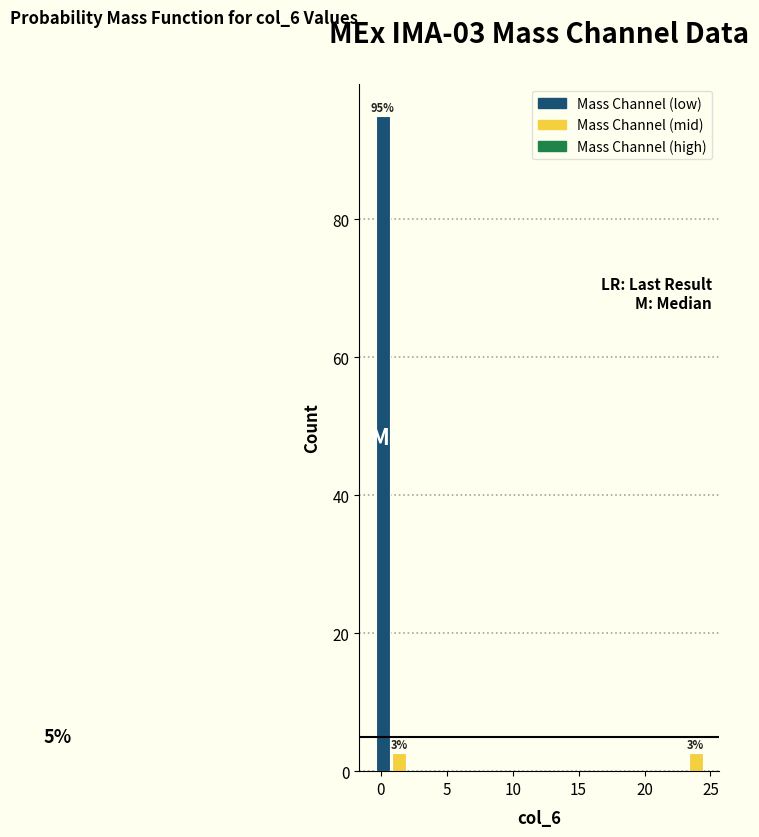

Around what value on the x-axis is the tallest bar? Give the approximate position of its centre, as read against the axis.

0.0